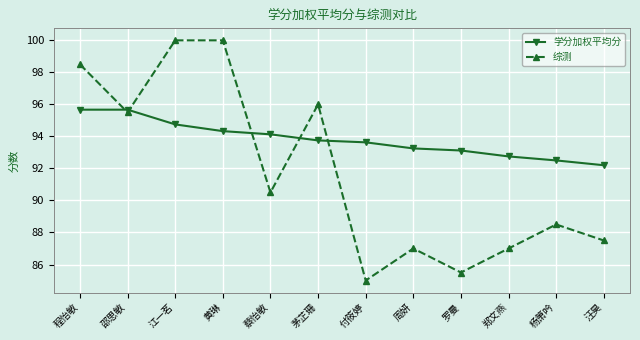

In 综测, how many points are lower than both neighbors (excluding endpoints)?

4